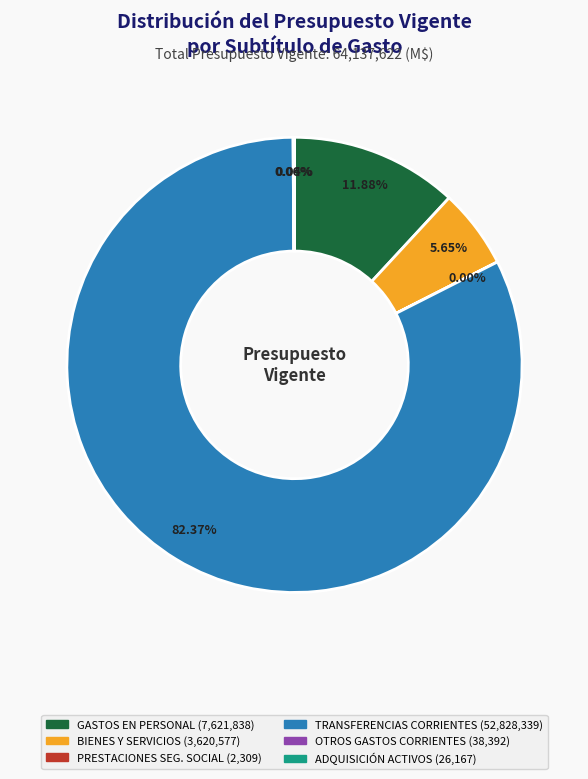

Is there a majority slice in this chart?

Yes